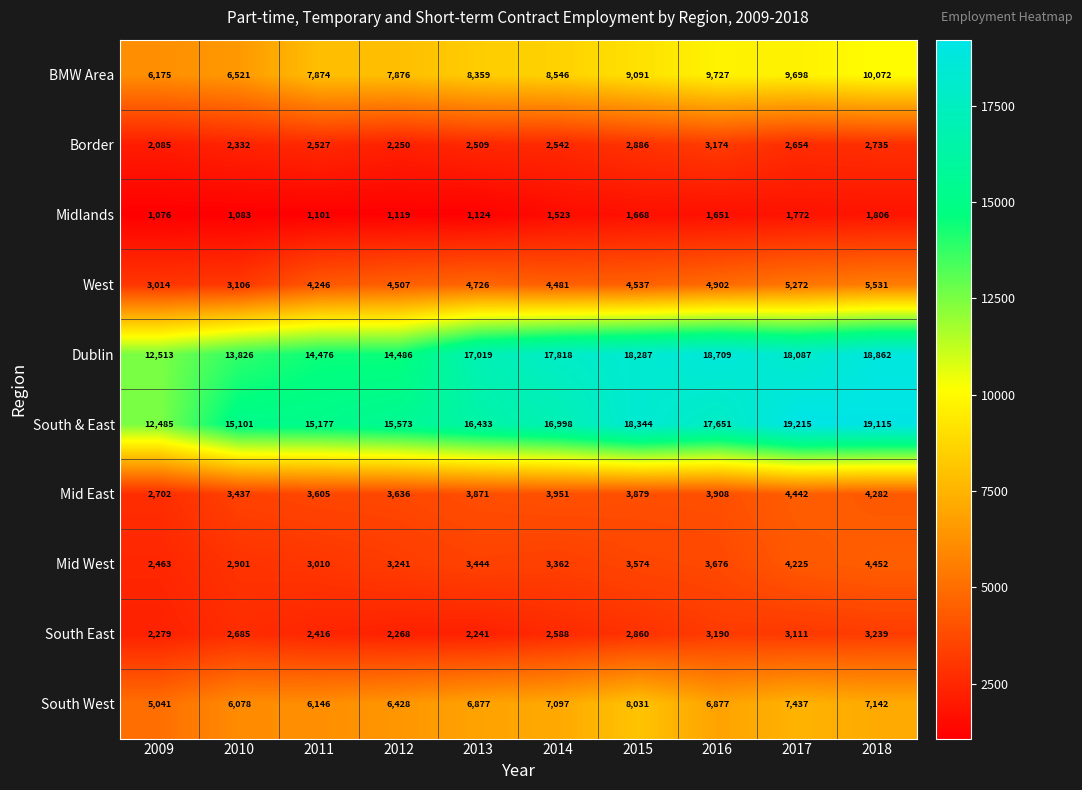

Where is South & East nearest to the value 15850?

2012